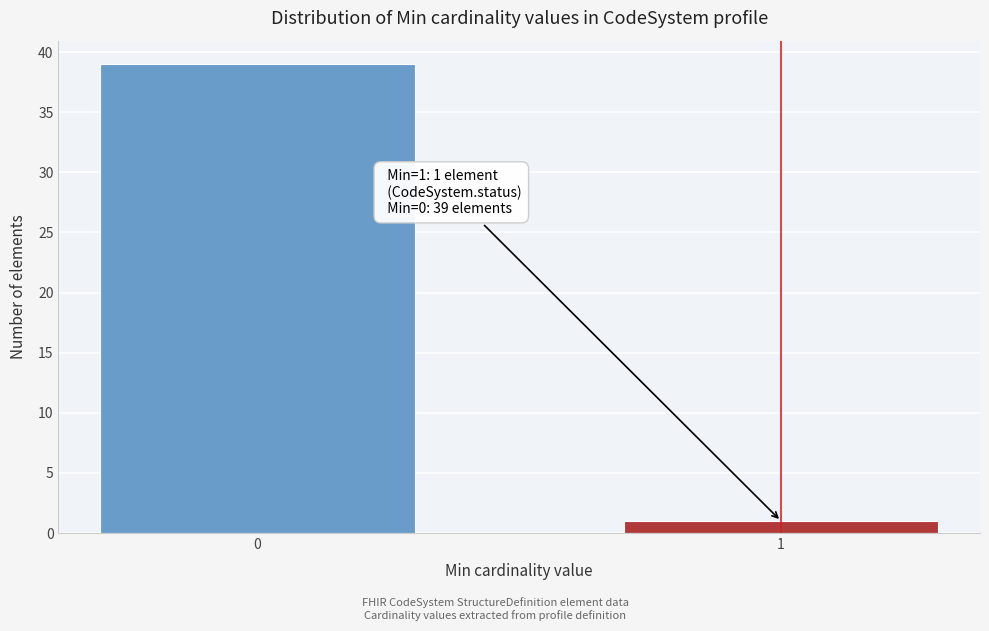

Reading right to left, extract all data points from this chart.

1=1	0=39